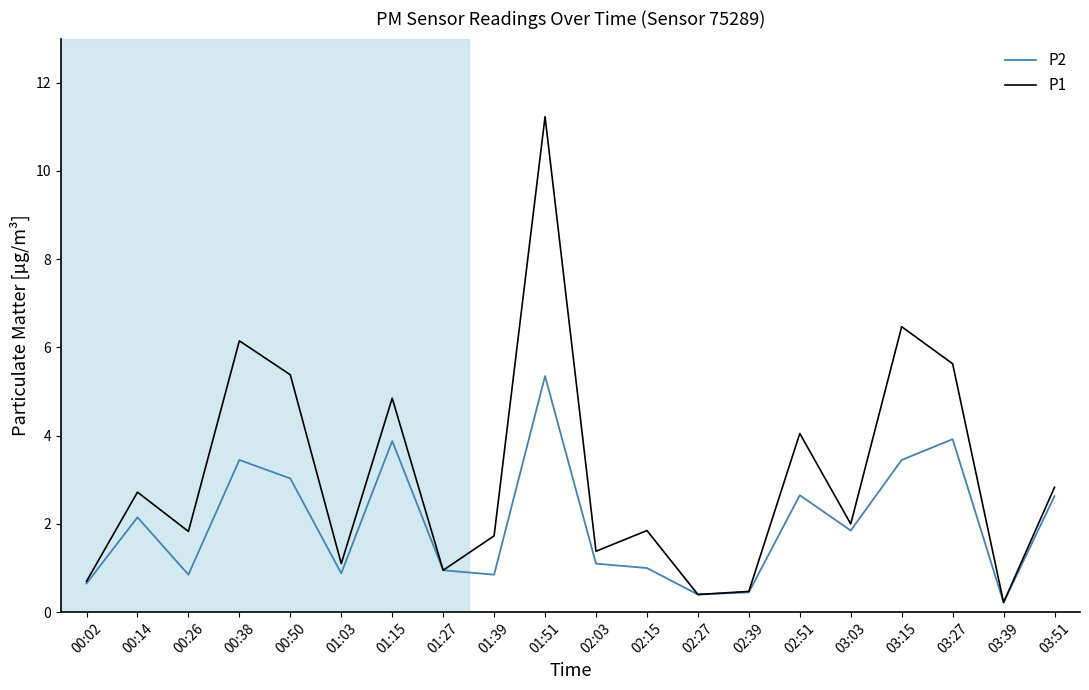

What is the total value across all series at 01:15?

8.7